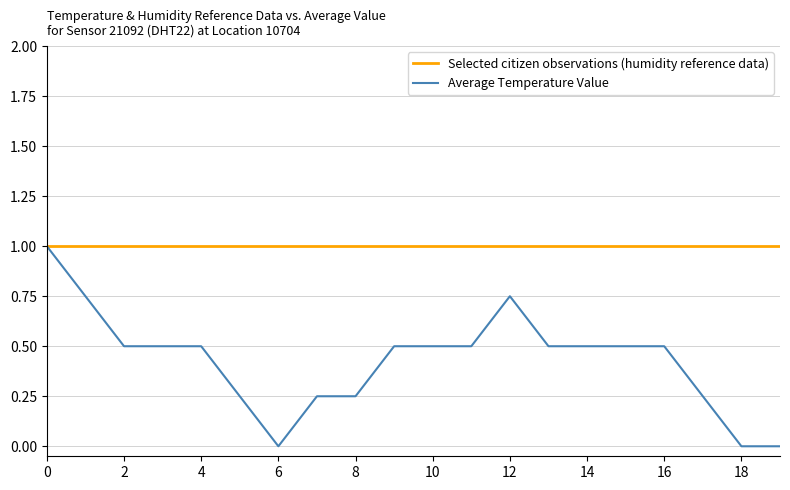

Which series has the widest spread of values?

Average Temperature Value